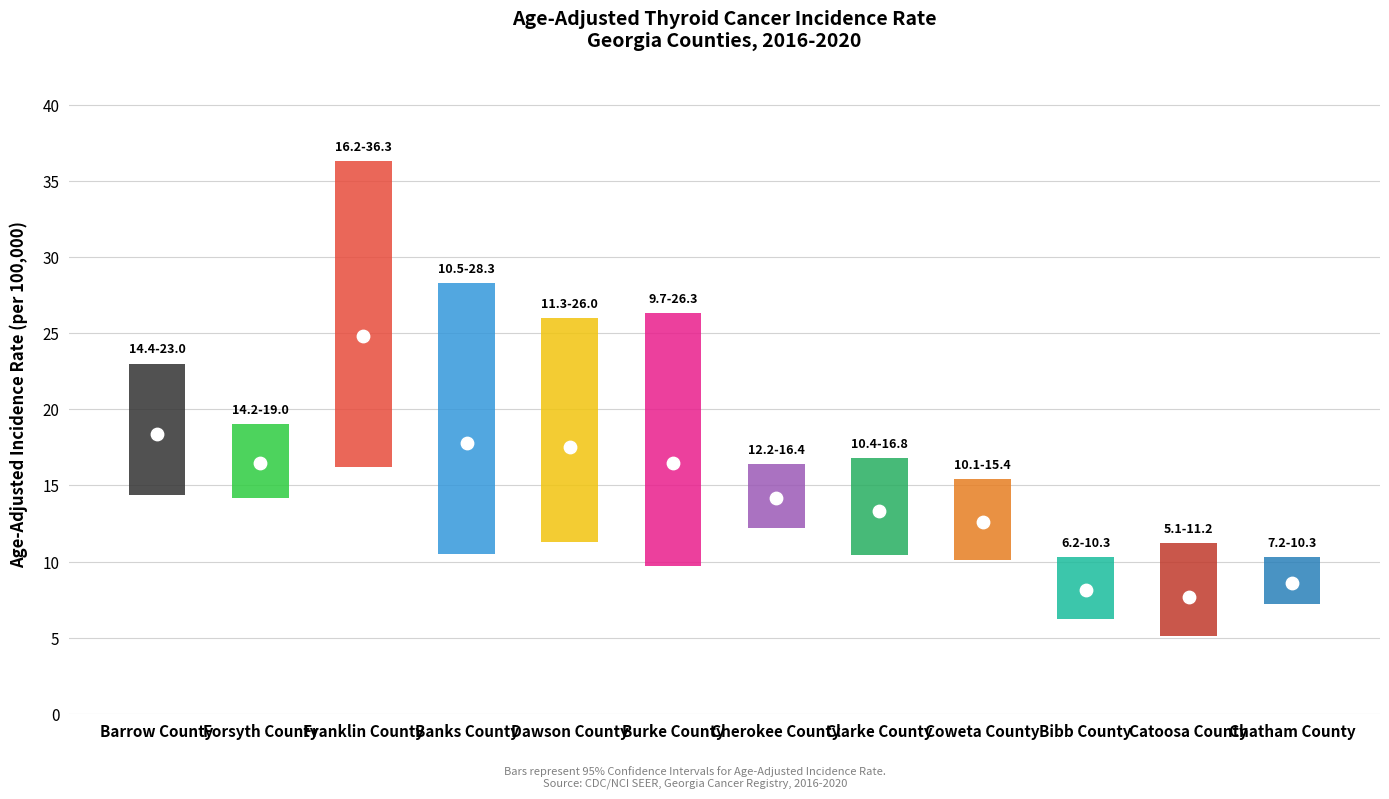

What are all the series names shown in the legend?

rate, lower_ci, upper_ci